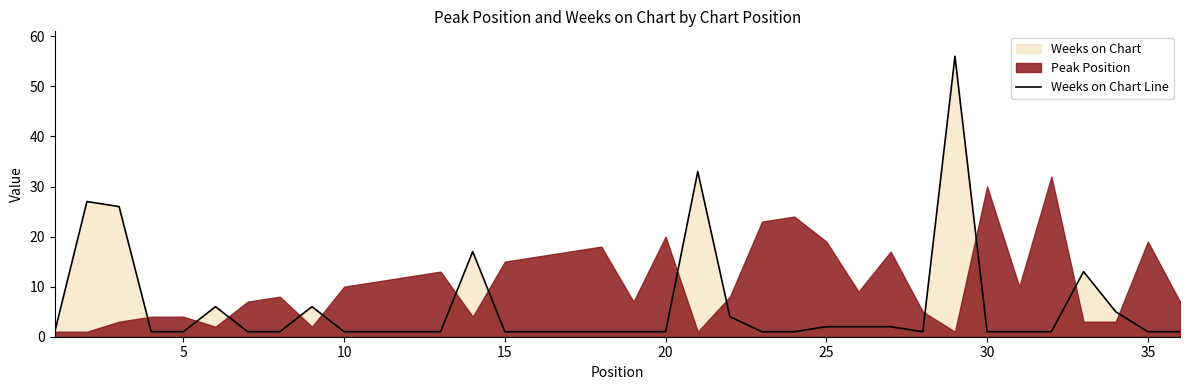

Is it true that the value at 18 is 2?

False